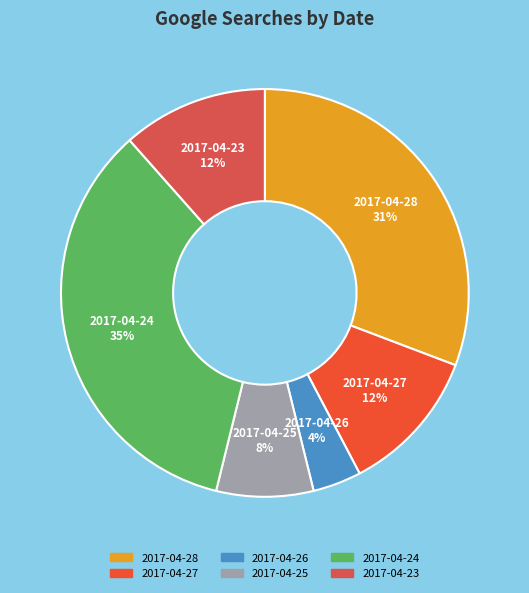

What is the largest slice in the pie chart?

2017-04-24